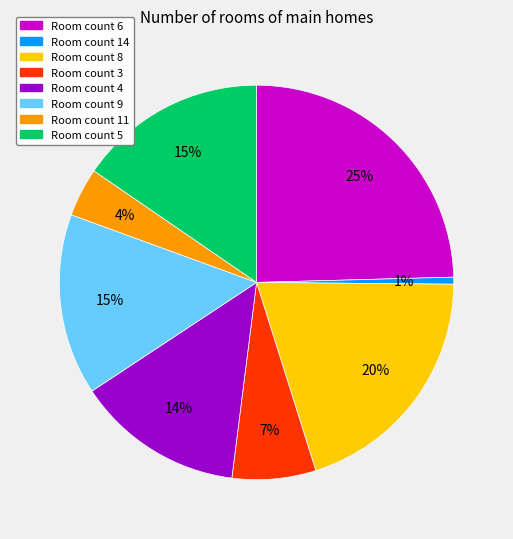

Is there any slice that represents more than half of the pie?

No